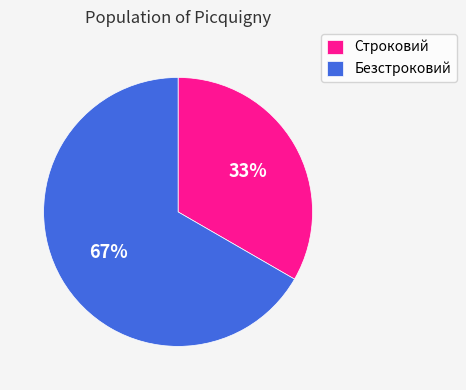

Is the sum of Строковий and Безстроковий greater than half?

Yes